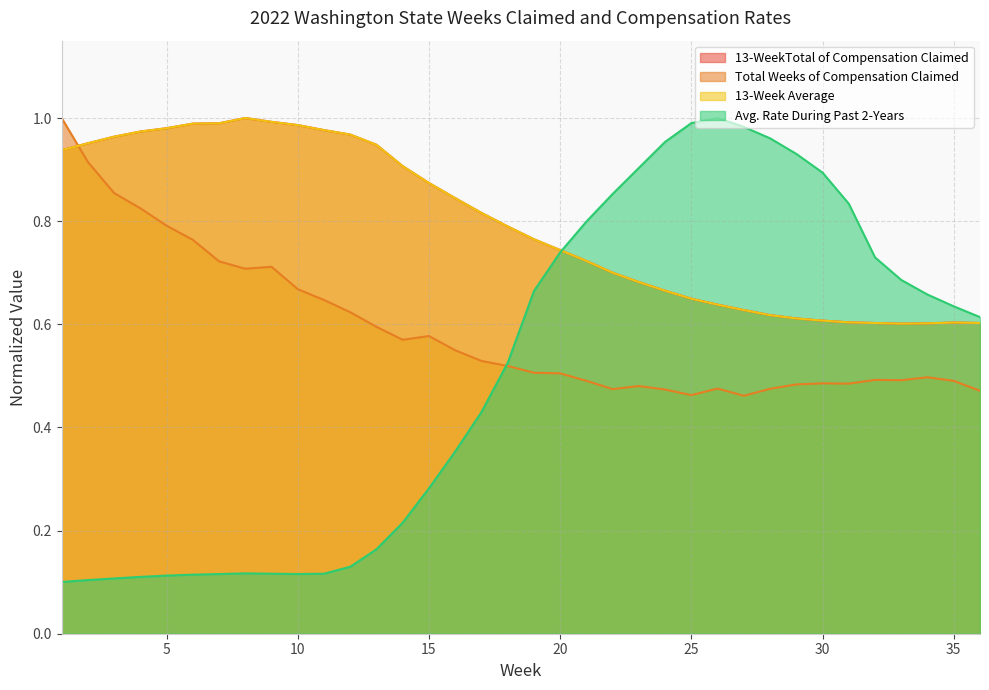

How many times do Total Weeks of Compensation Claimed and 13-WeekTotal of Compensation Claimed cross each other?

1